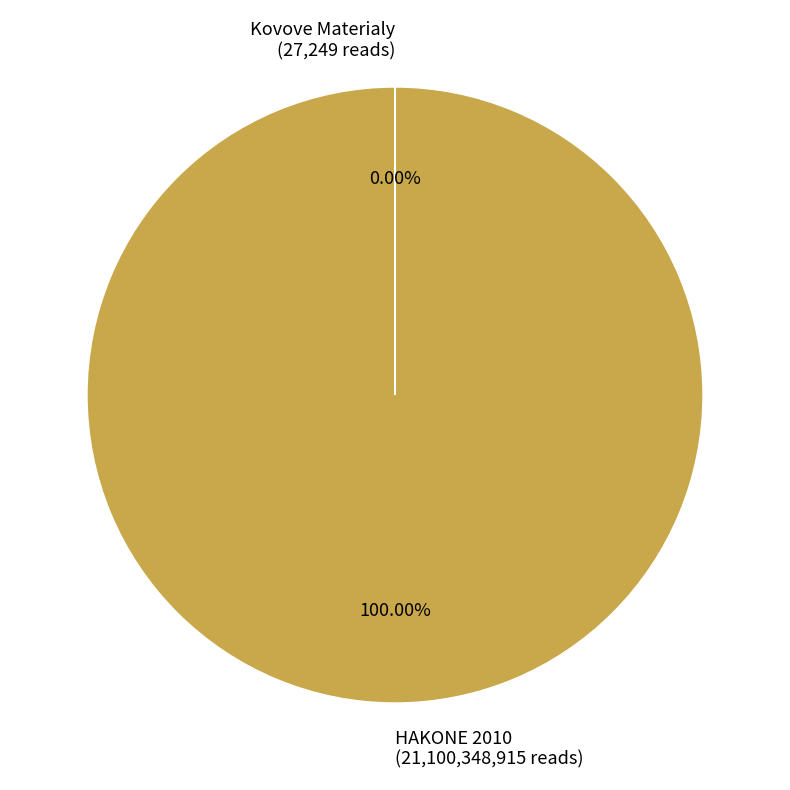

Does any single category account for the majority?

Yes